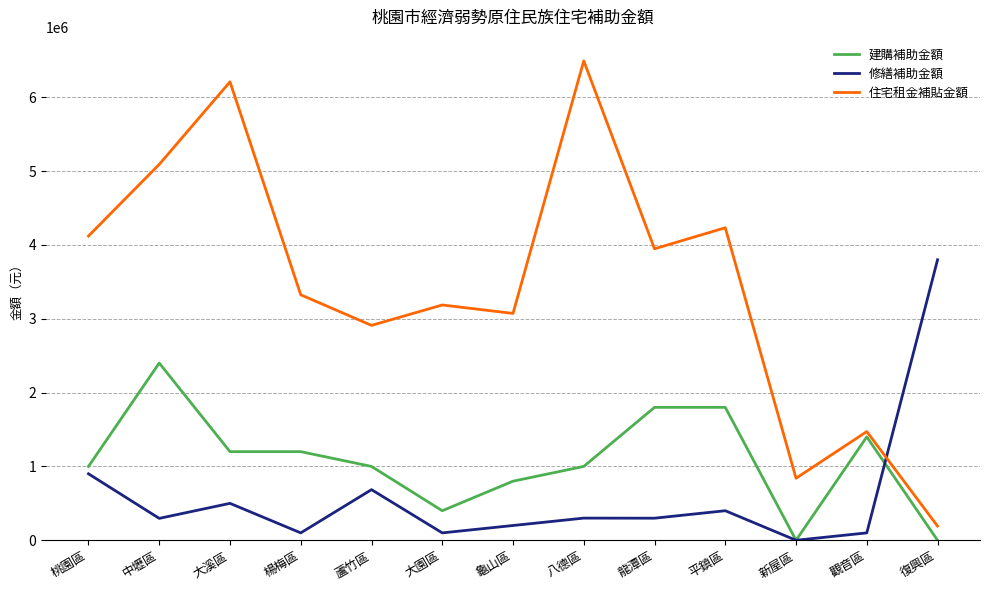

True or false: 住宅租金補貼金額 has a value of 233012 at 新屋區.

False